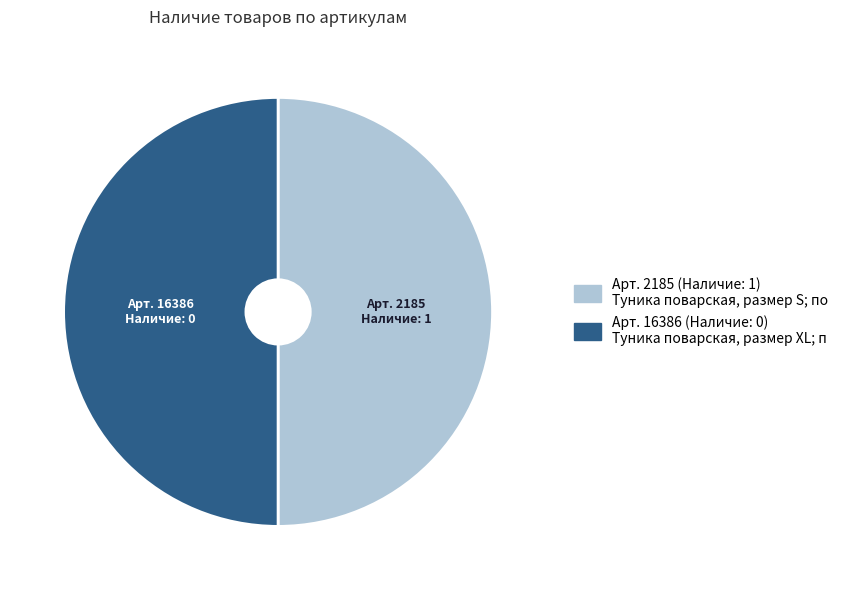

Which slice is the largest?

2185